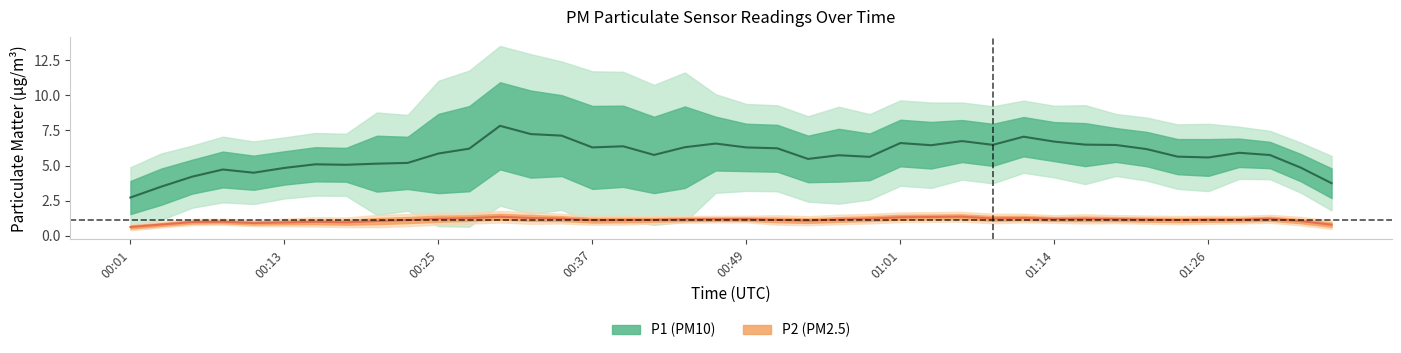

Which series changed the most between 00:54 and 01:31?

P1